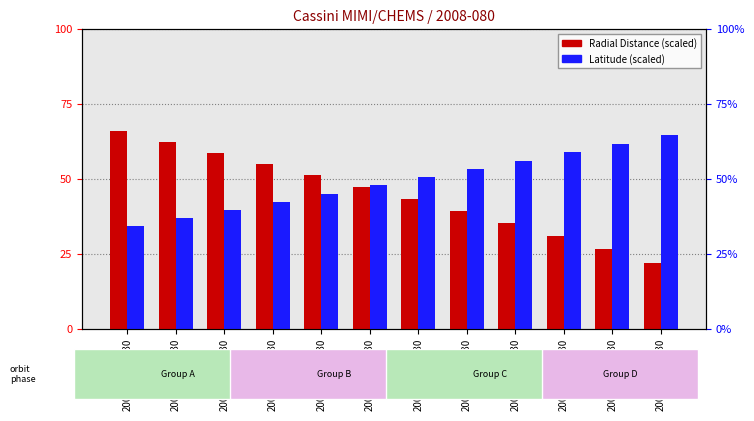

List the labels in order of Latitude value, largest first.

2008-080T11:30, 2008-080T10:30, 2008-080T09:30, 2008-080T08:30, 2008-080T07:30, 2008-080T06:30, 2008-080T05:30, 2008-080T04:30, 2008-080T03:30, 2008-080T02:30, 2008-080T01:30, 2008-080T00:30